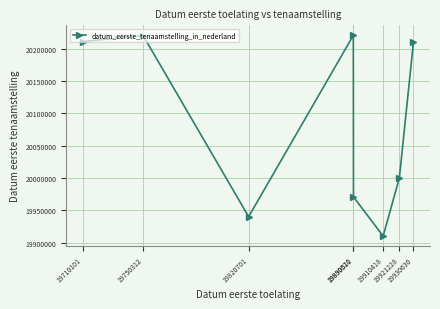

True or false: the data shows 31964063 at 19820701.

False